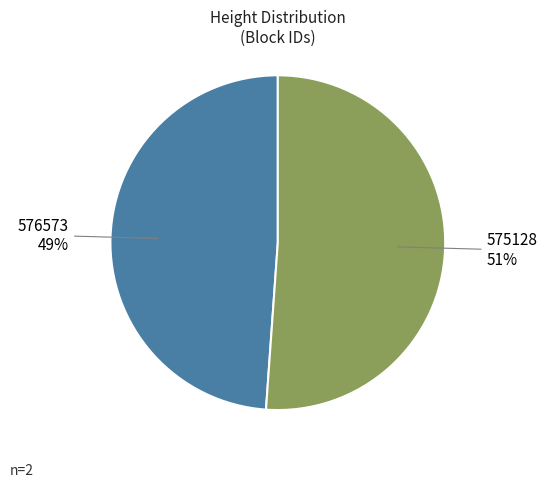

Rank the categories by value from lowest to highest.

576573, 575128